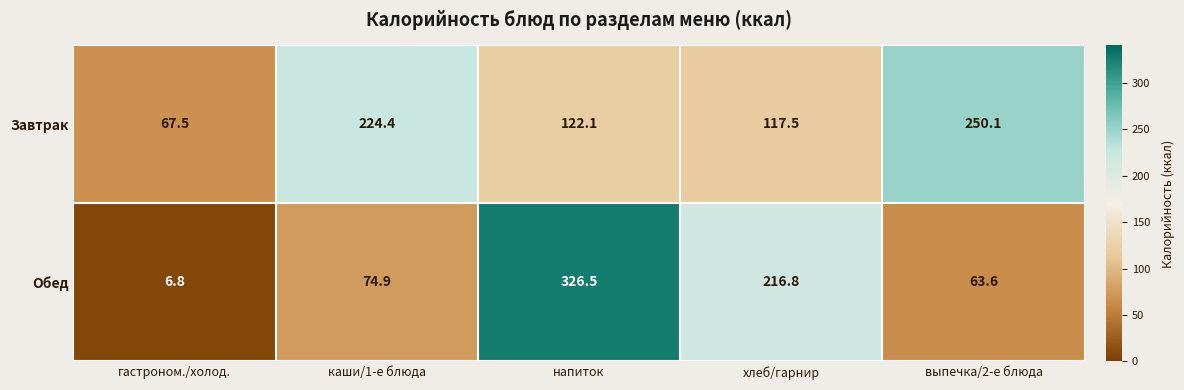

What is the minimum value shown in the chart?

6.8